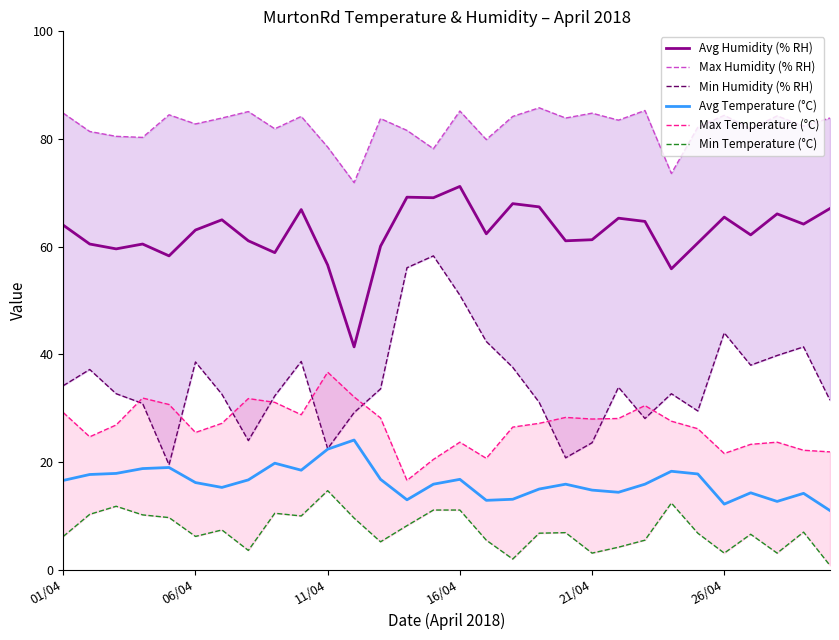

True or false: Avg Temperature (°C) and Avg Humidity (% RH) cross at least once.

False